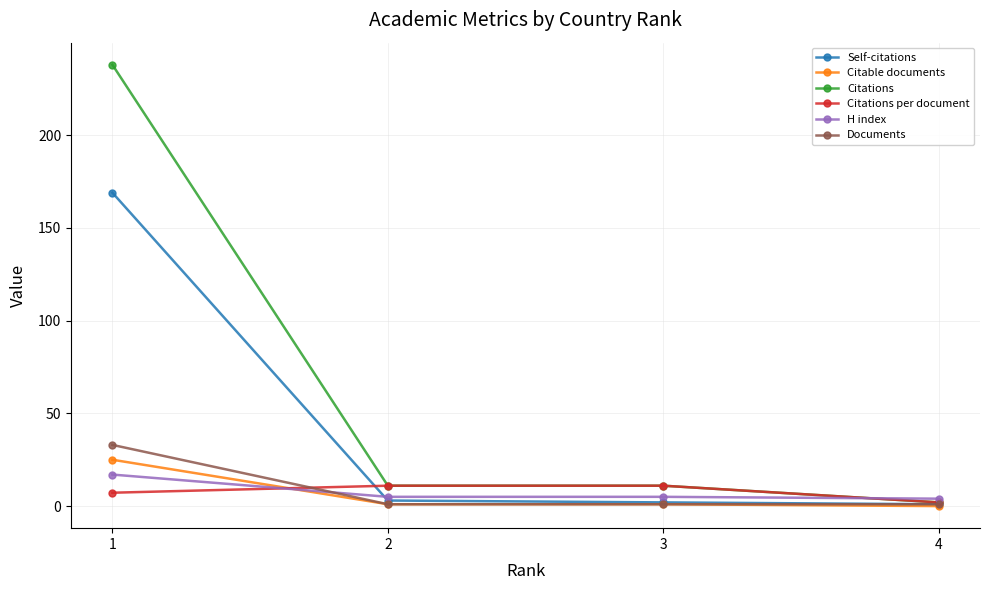

The Citations per document series shows 2.0 at 4. True or false?

True